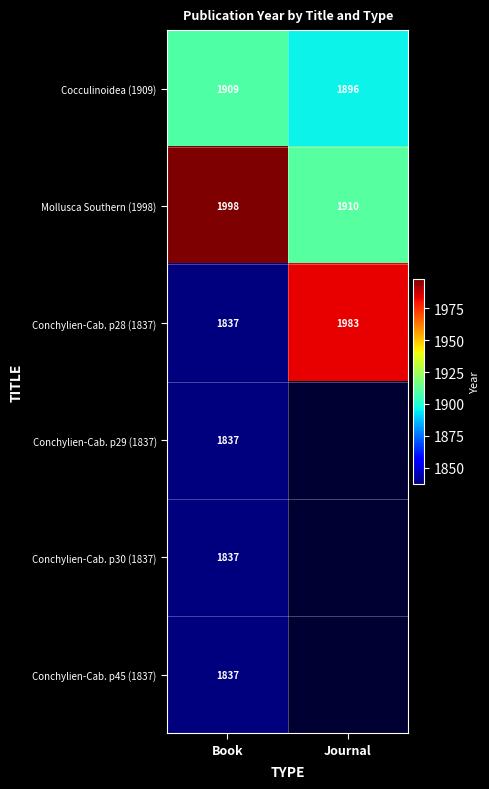

How many series are shown in this chart?

6